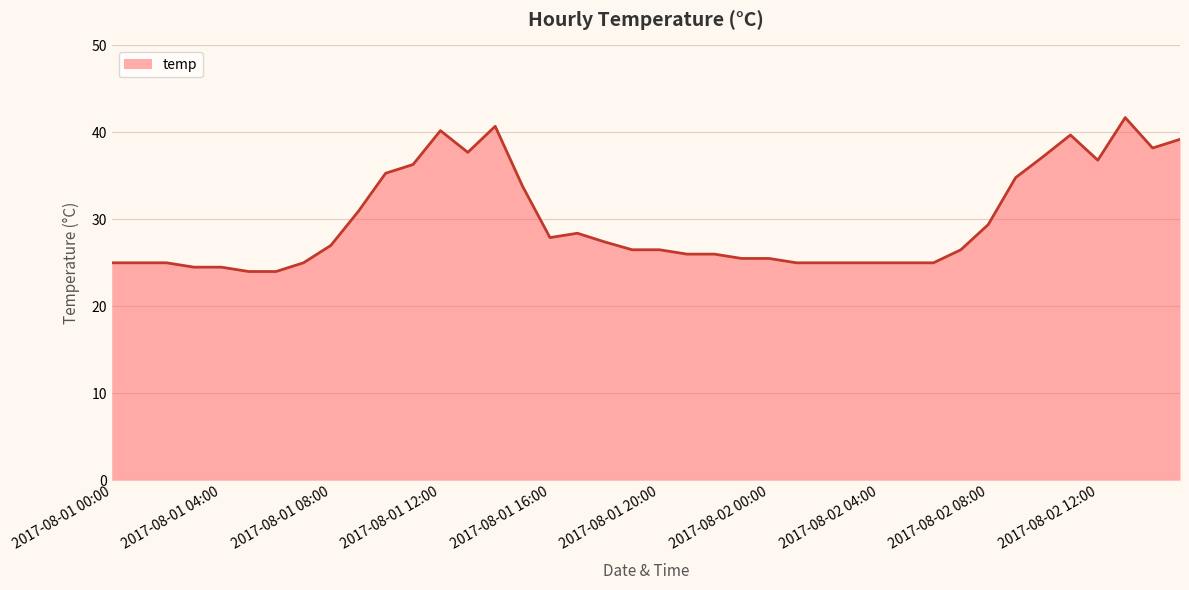

What is the greatest value displayed?

41.7